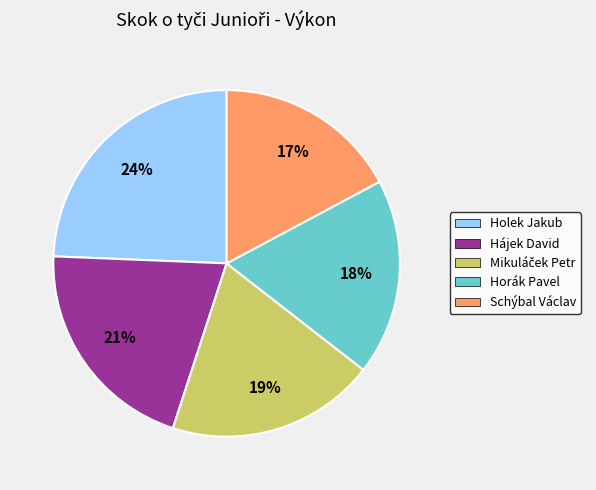

What is the largest slice in the pie chart?

Holek Jakub